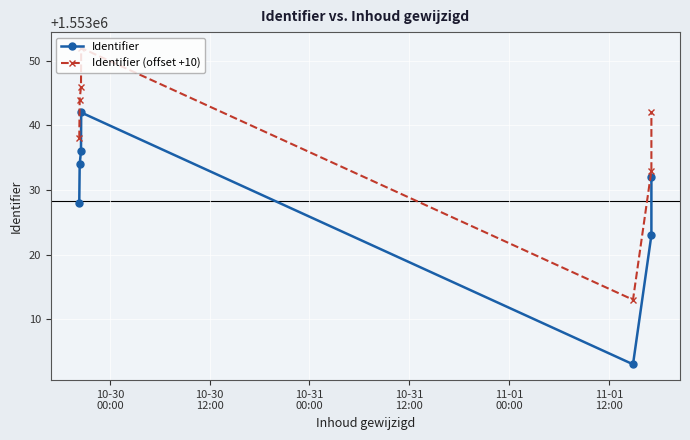

Which series changed the most between 10-30
12:00 and 10-31
12:00?

Identifier